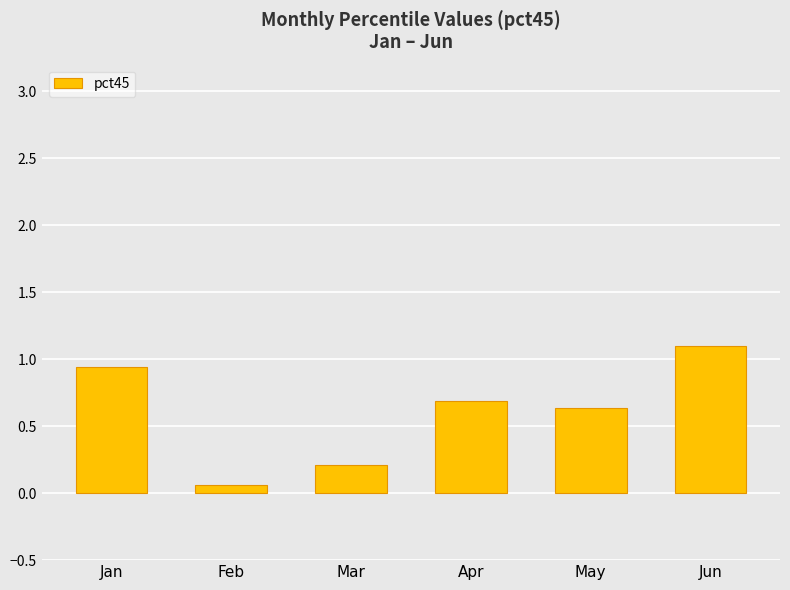

The chart shows a value of 0.6 at May. True or false?

True